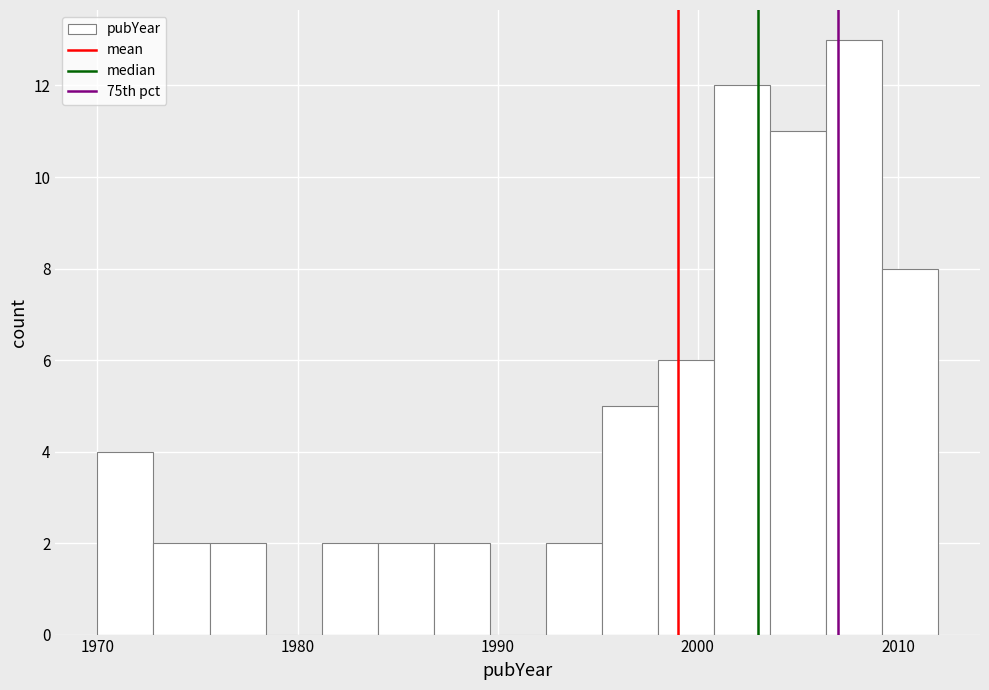

Around what value on the x-axis is the tallest bar? Give the approximate position of its centre, as read against the axis.

2008